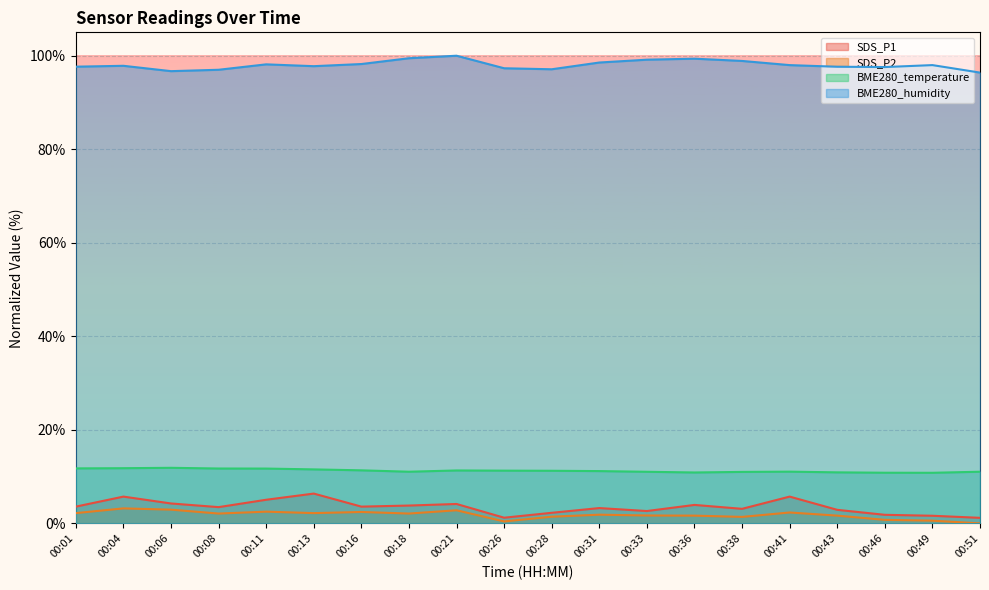

Which series has the largest range (max minus min)?

SDS_P1